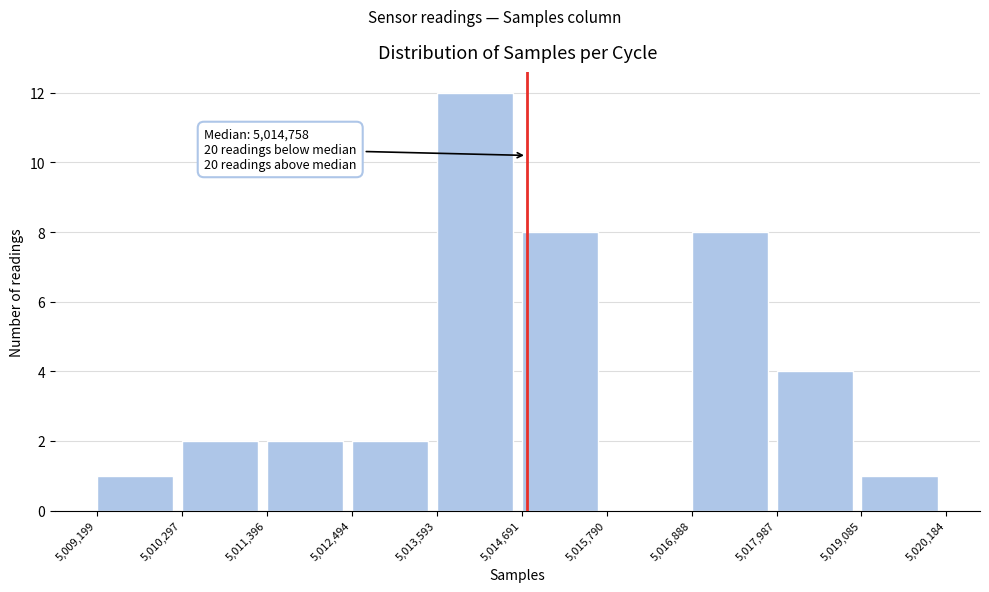

Which range on the x-axis has the tallest bar?

5,013,593 to 5,014,691